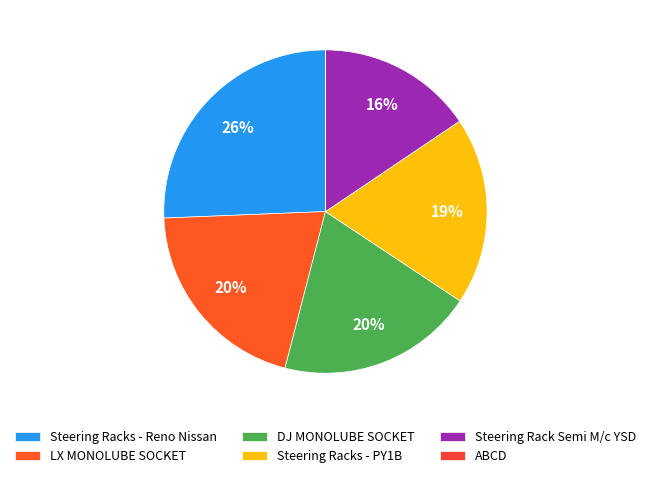

True or false: DJ MONOLUBE SOCKET accounts for 28% of the total.

False